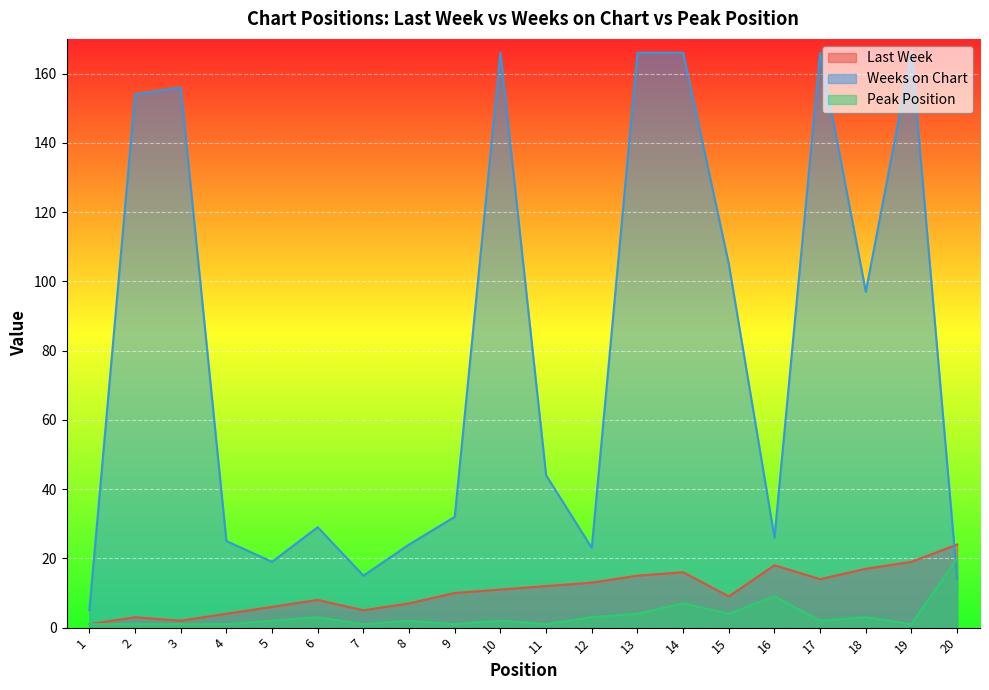

How many values in the Peak Position series exceed 2?

8